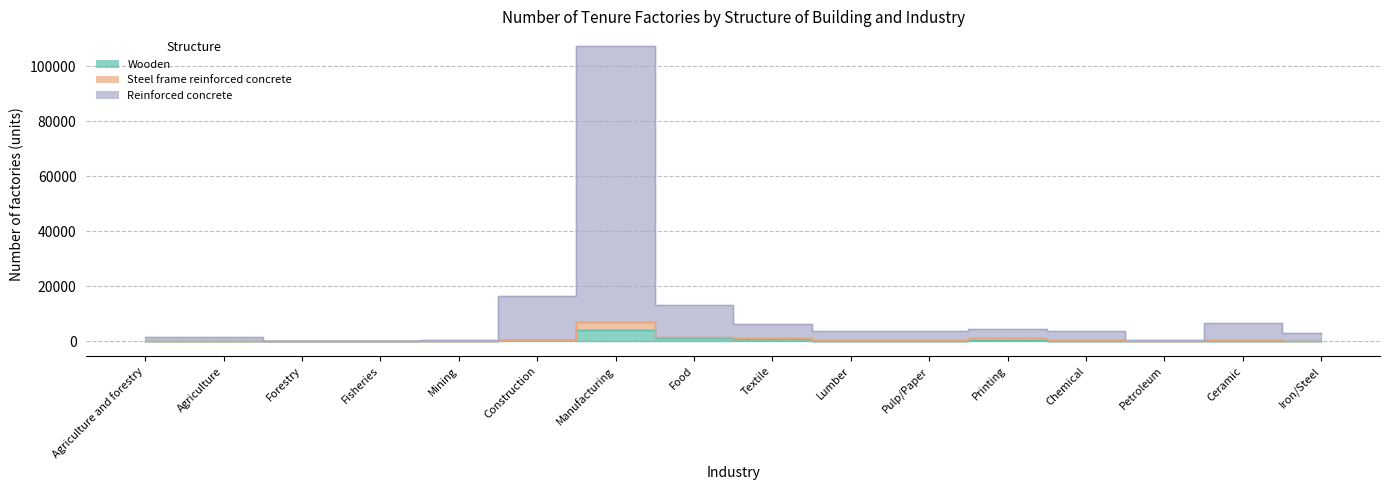

Is the value of Wooden at Lumber greater than the value of Reinforced concrete at Petroleum?

No